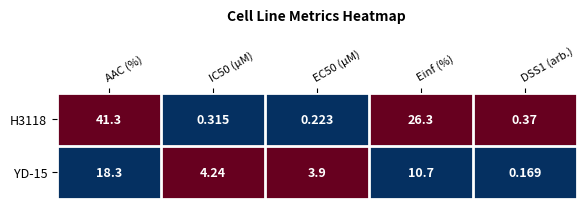

Which category has the highest value in the H3118 series?

AAC (%)